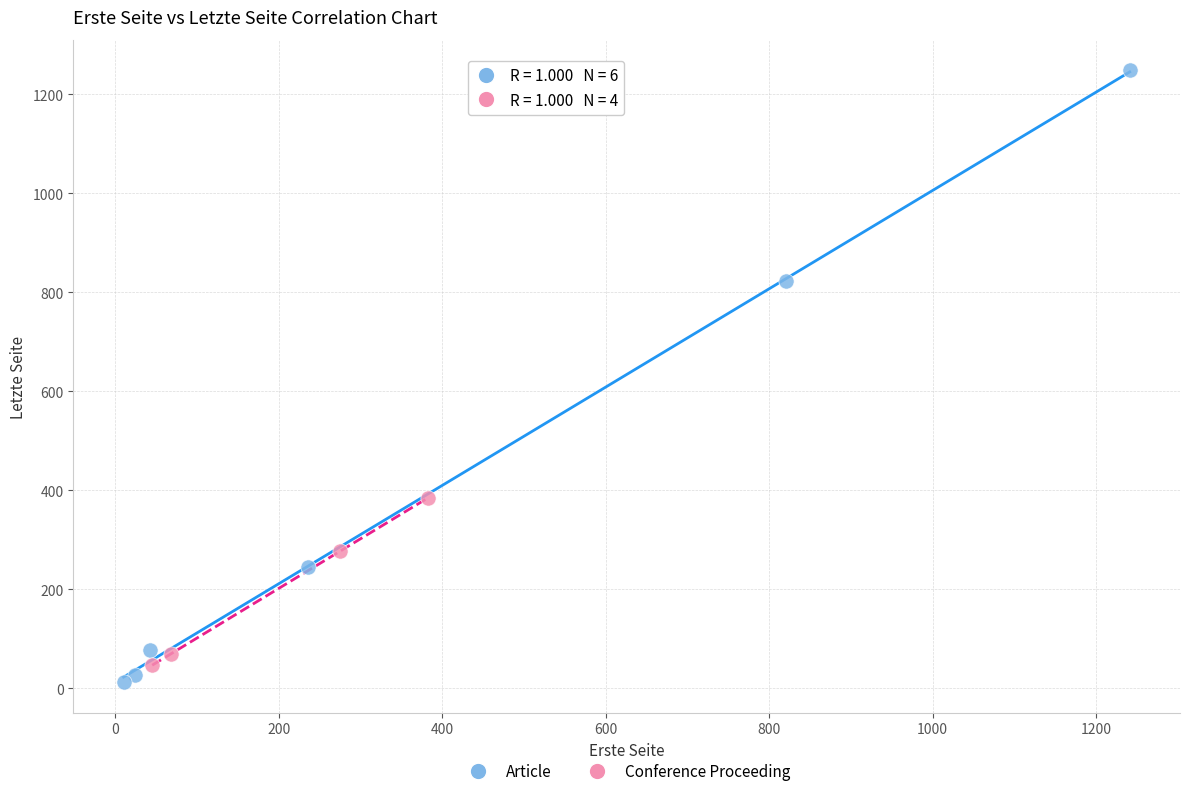

Which series has the largest Y range (max minus min)?

Article